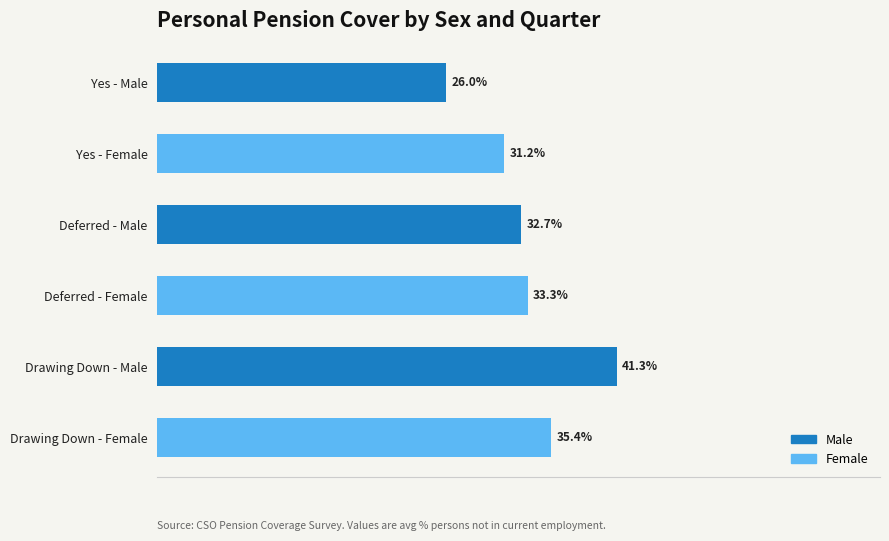

List the labels in order of value, smallest first.

Yes - Male, Yes - Female, Deferred - Male, Deferred - Female, Drawing Down - Female, Drawing Down - Male